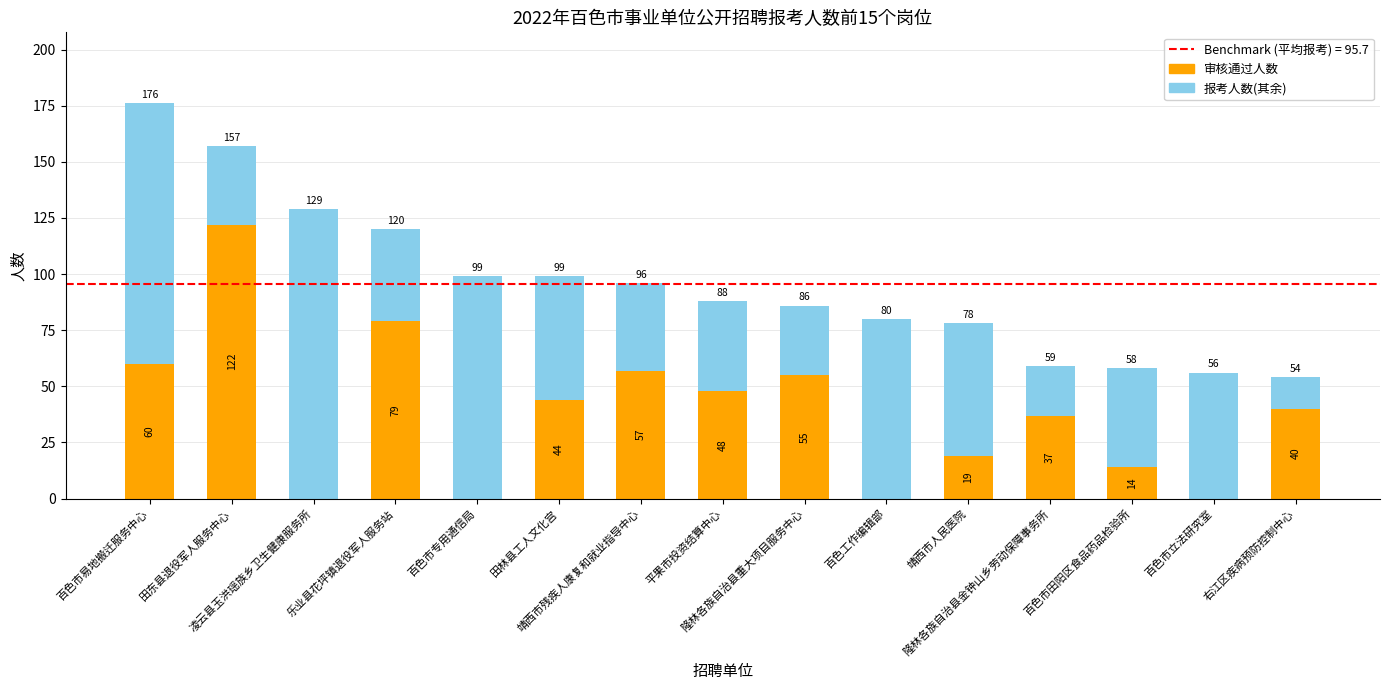

Count the number of data series in this chart.

2